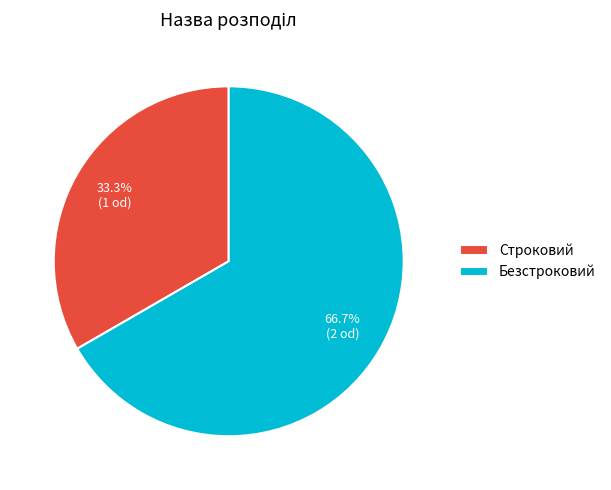

Between Безстроковий and Строковий, which is larger?

Безстроковий